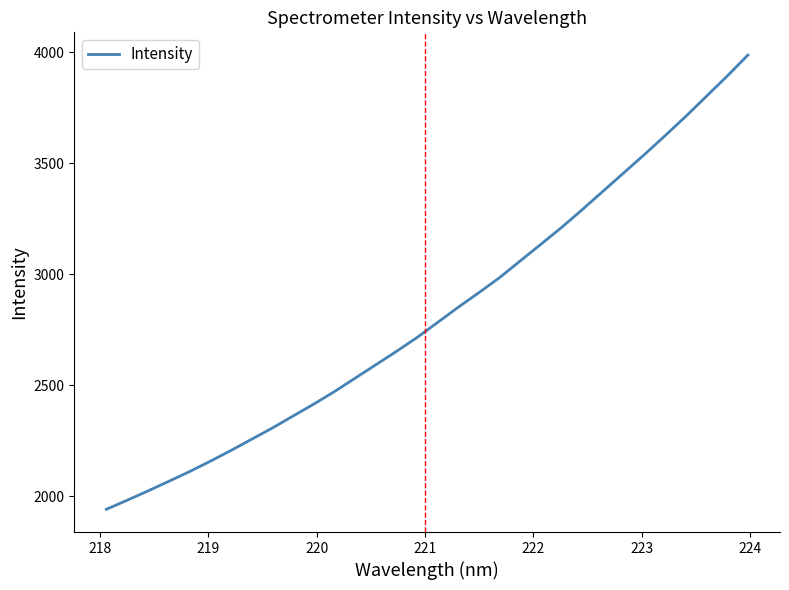

What is the difference between the maximum and minimum values?

2045.7